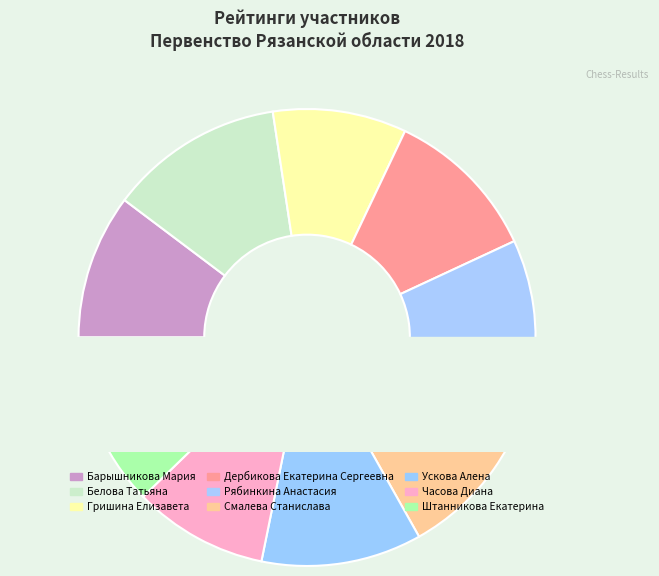

Combined, what portion of the pie is Часова Диана and Ускова Алена?

20.9%